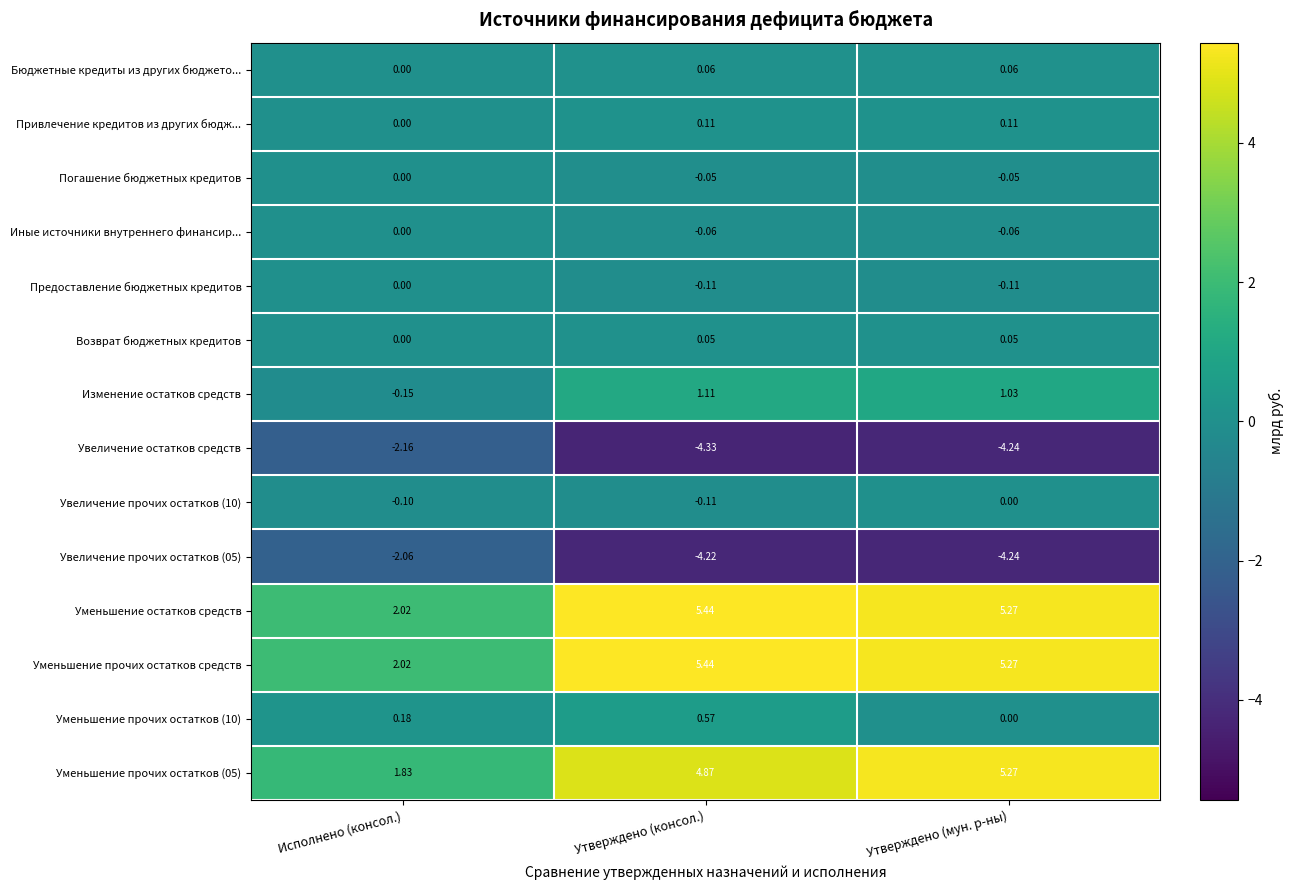

Where is Уменьшение прочих остатков (05) nearest to the value 3?

Исполнено (консол.)